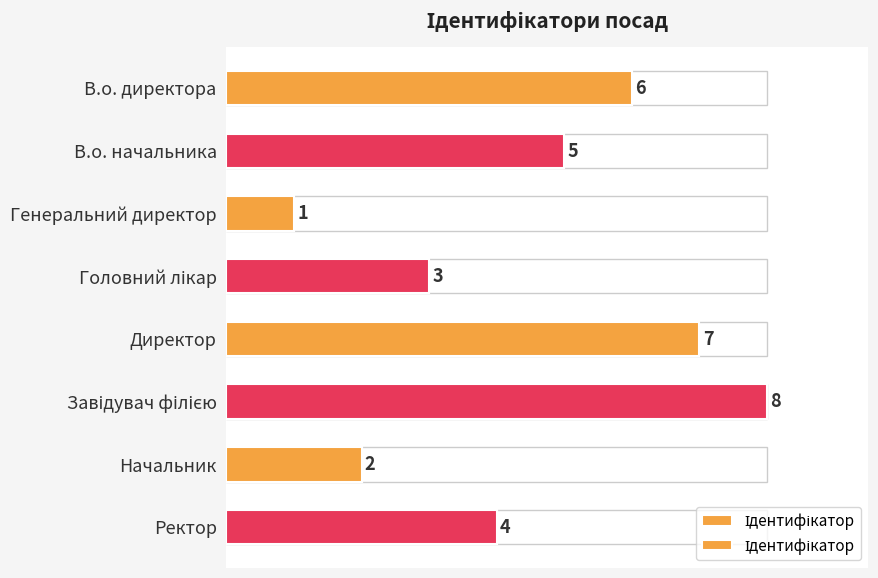

How many categories are shown in the chart?

8